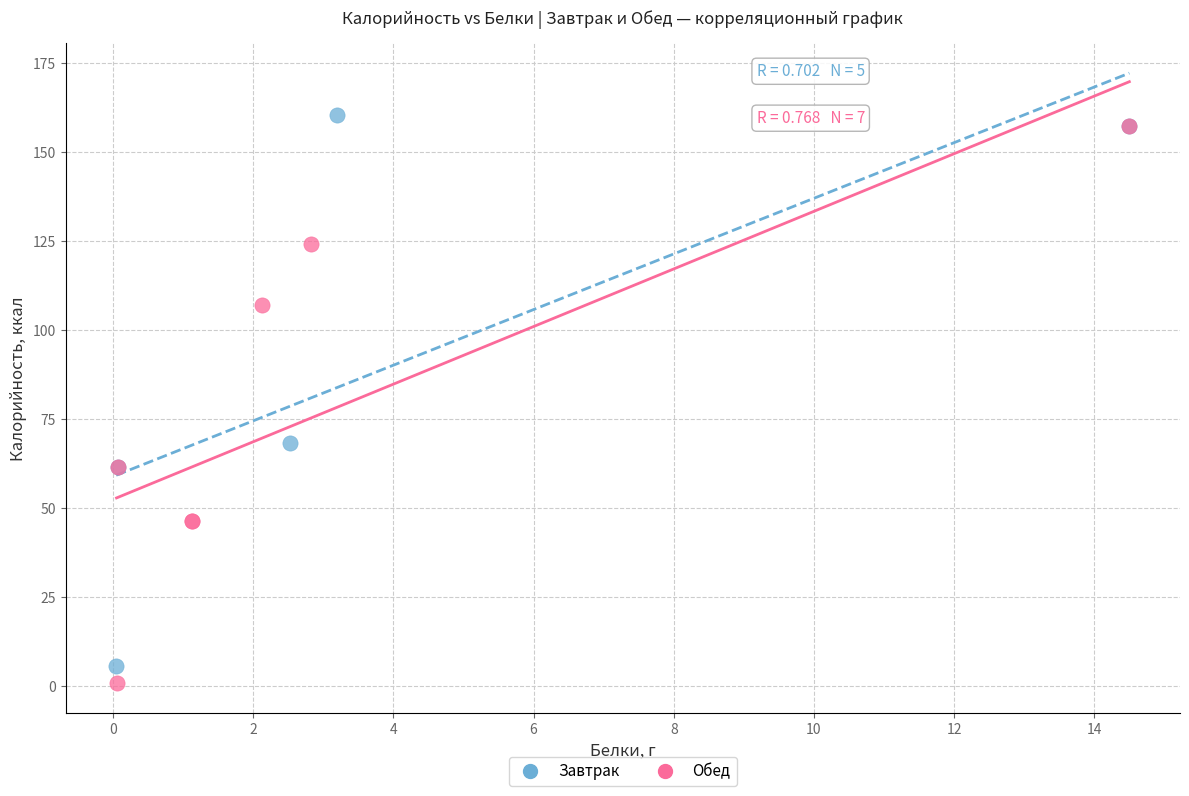

Which series contains the highest Y value?

Завтрак